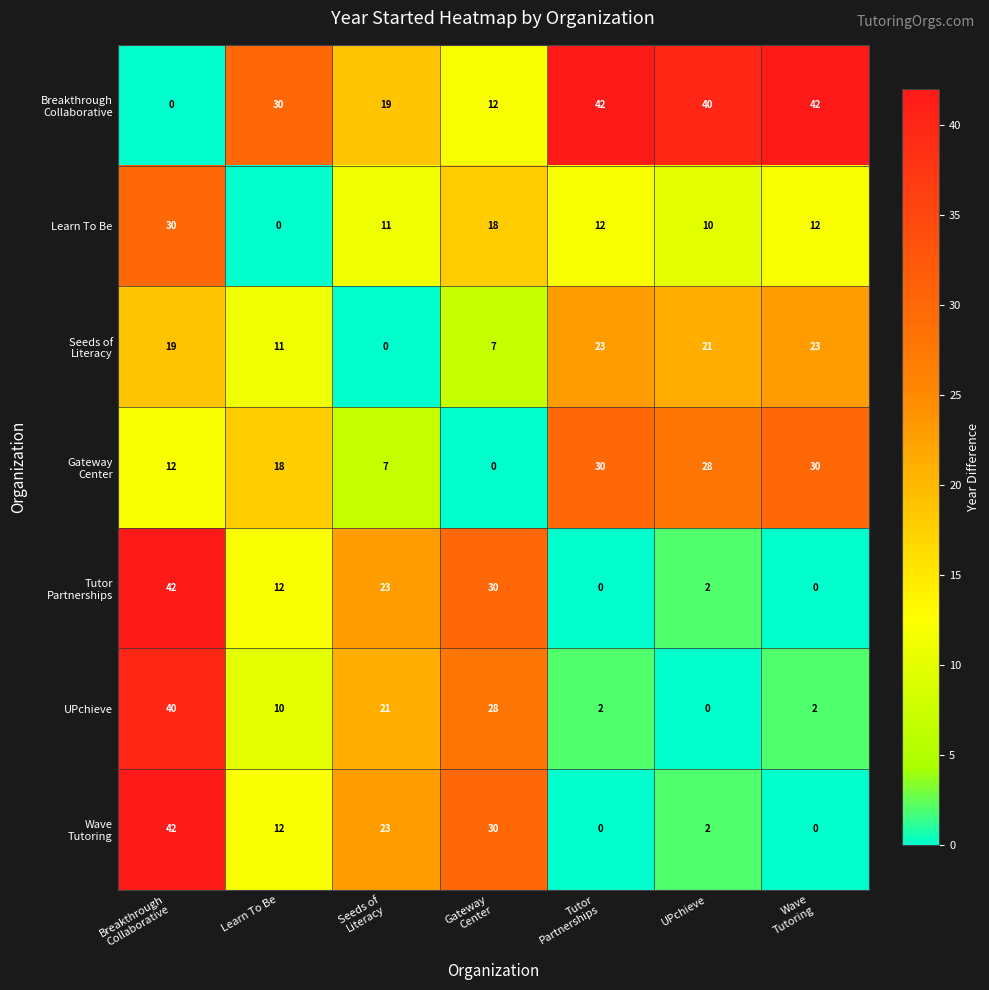

What is the difference between the maximum and second lowest values in the UPchieve series?

38